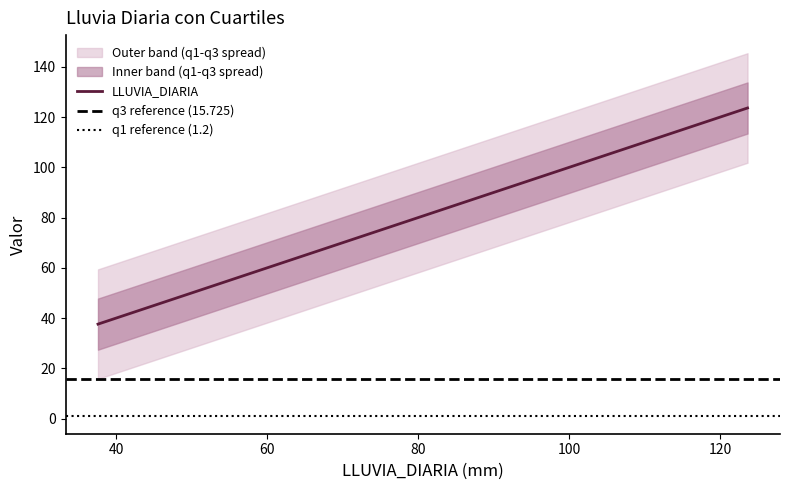

What is the highest value of the LLUVIA_DIARIA series?

123.6